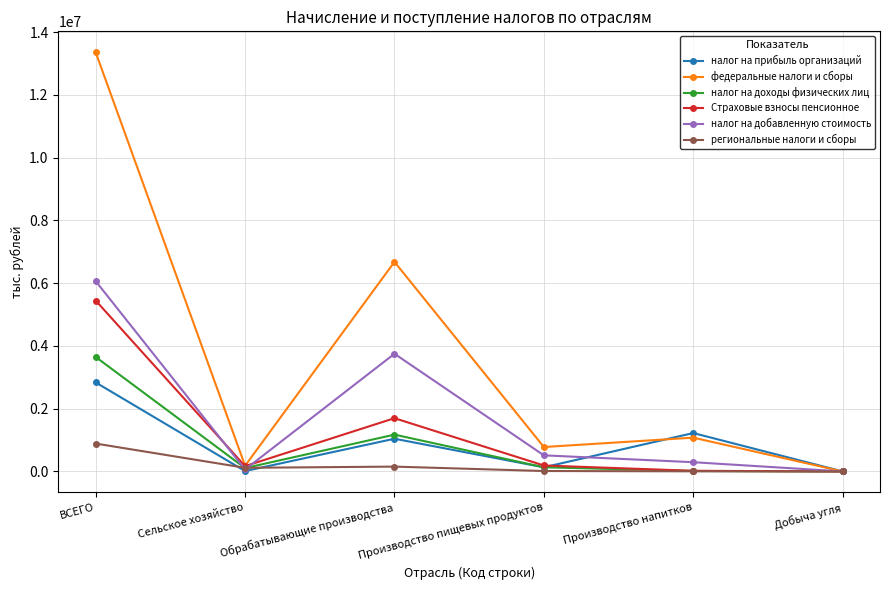

In федеральные налоги и сборы, how many points are lower than both neighbors (excluding endpoints)?

2